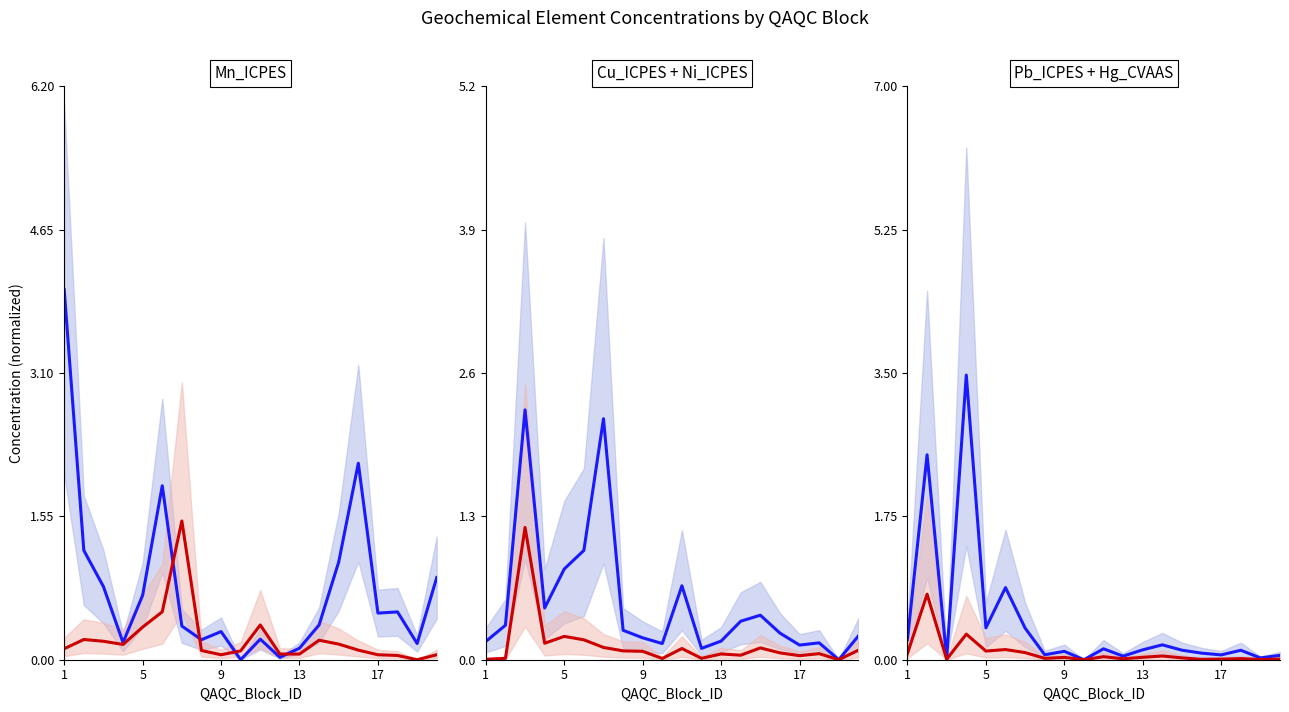

List the series in order of their overall mean, highest first.

Blue series, Red series